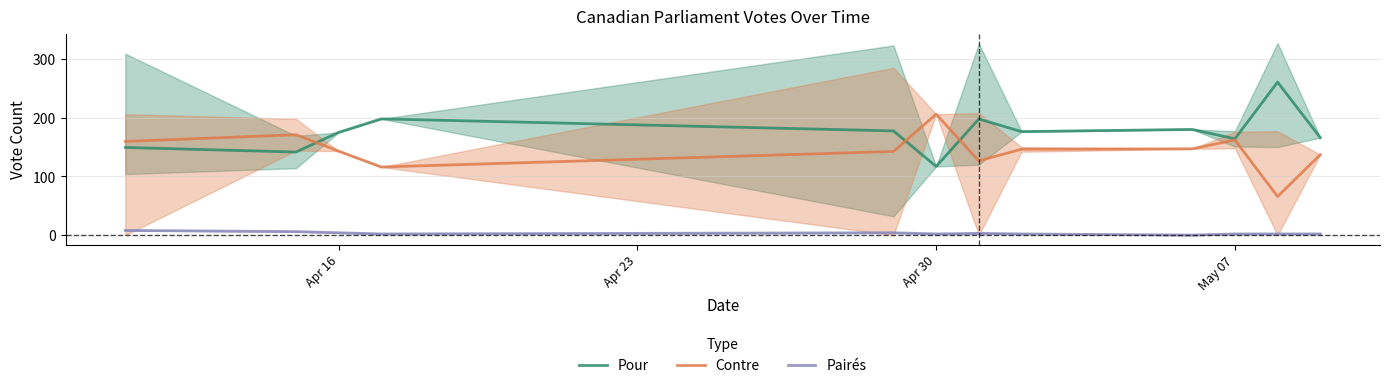

Reading left to right, transcribe all the data shown in this chart.

Pour: 149.3	141.5	175.0	198.0	177.5	117.0	197.8	176.3	180.0	164.0	260.6	166.0
Contre: 159.5	171.0	143.0	116.0	142.5	206.0	126.5	146.3	147.0	162.0	65.8	137.0
Pairés: 8.0	6.0	4.0	2.0	4.0	2.0	3.0	2.0	0.0	2.0	2.0	2.0